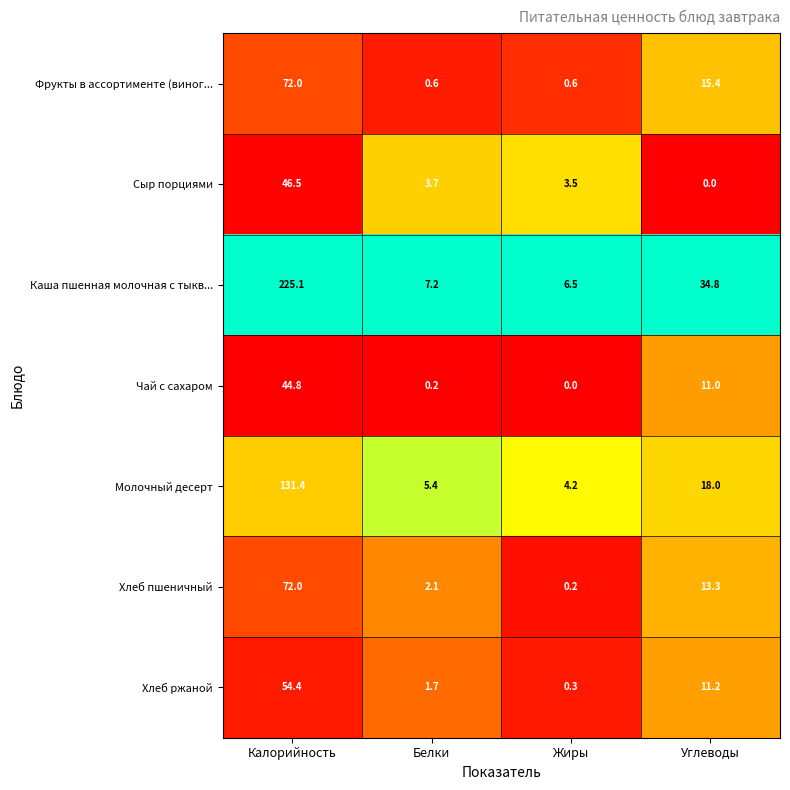

At which category does the chart reach its peak across all series?

Калорийность